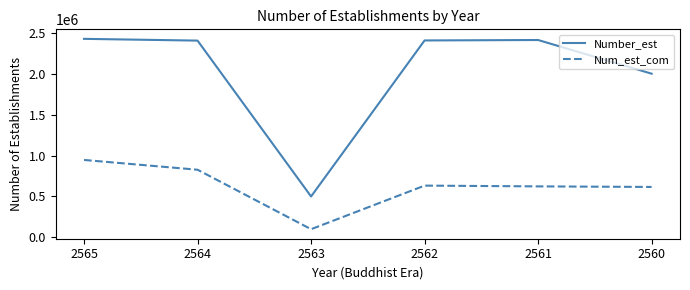

At which category is the sum across all series the highest?

2565